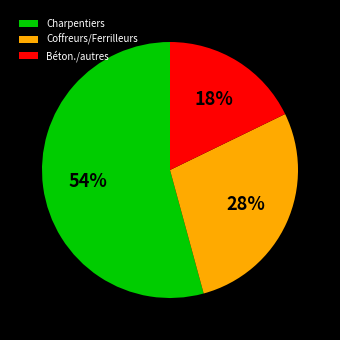

How many slices are in this pie chart?

3